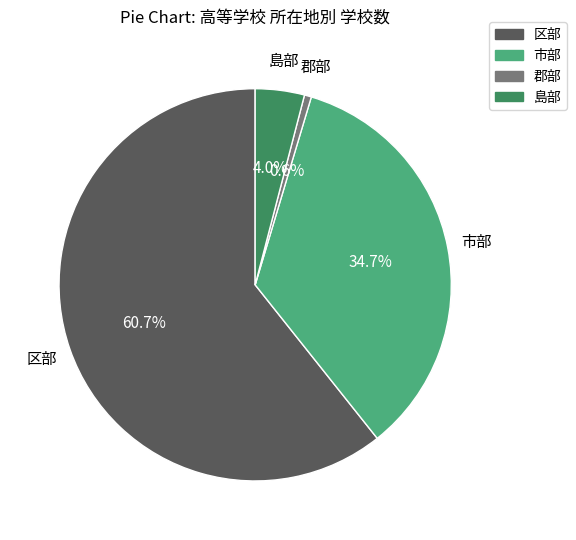

Combined, what portion of the pie is 市部 and 島部?

38.7%